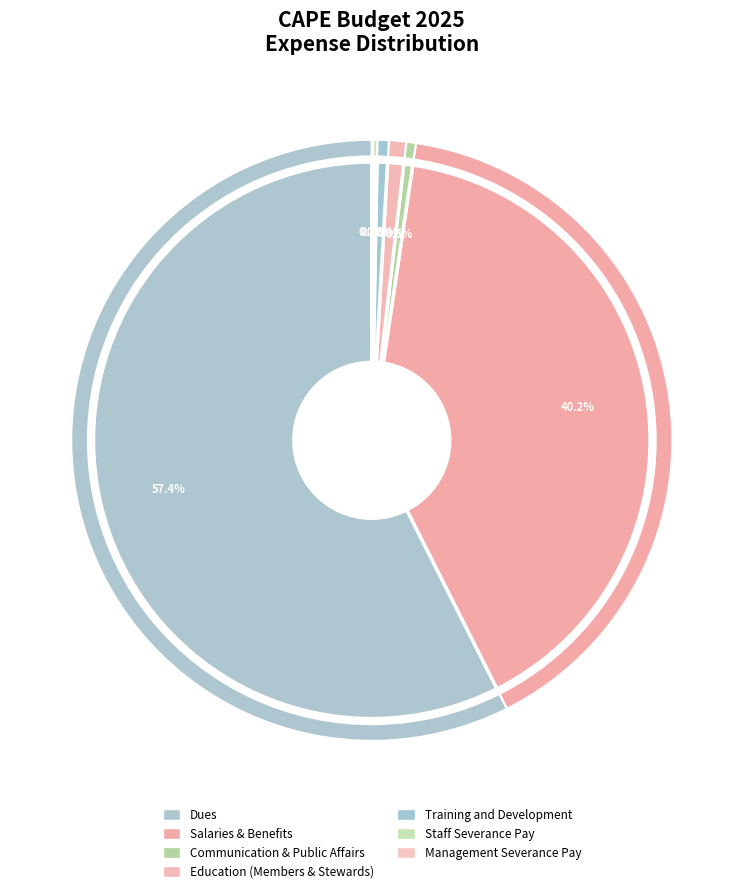

Which category accounts for the majority?

Dues